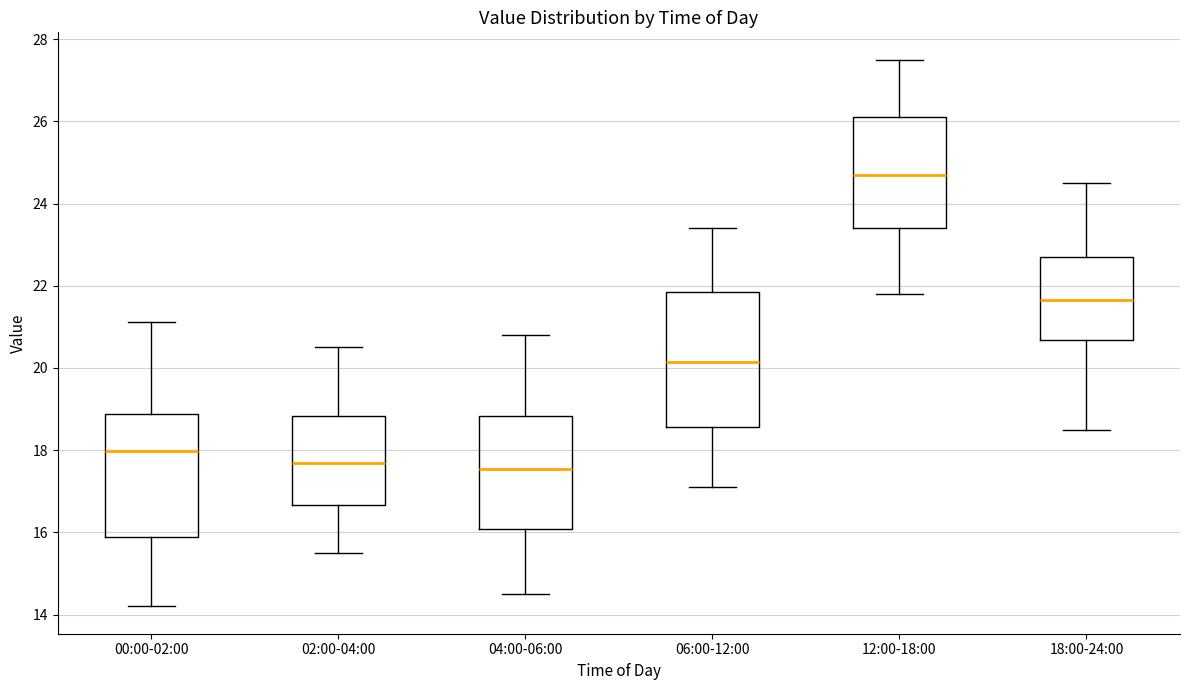

Reading left to right, read every box against the y-axis: the position of its median line, the range the box covers, and the ends of its whiskers. The values are not printed on the chart, so give them approximately, as read against the axis.

00:00-02:00: median 18.0, box 16.0 to 18.8, whiskers 14.2 to 21.2
02:00-04:00: median 17.8, box 16.6 to 18.8, whiskers 15.6 to 20.6
04:00-06:00: median 17.6, box 16.0 to 18.8, whiskers 14.6 to 20.8
06:00-12:00: median 20.2, box 18.6 to 21.8, whiskers 17.2 to 23.4
12:00-18:00: median 24.8, box 23.4 to 26.2, whiskers 21.8 to 27.6
18:00-24:00: median 21.6, box 20.6 to 22.8, whiskers 18.6 to 24.6